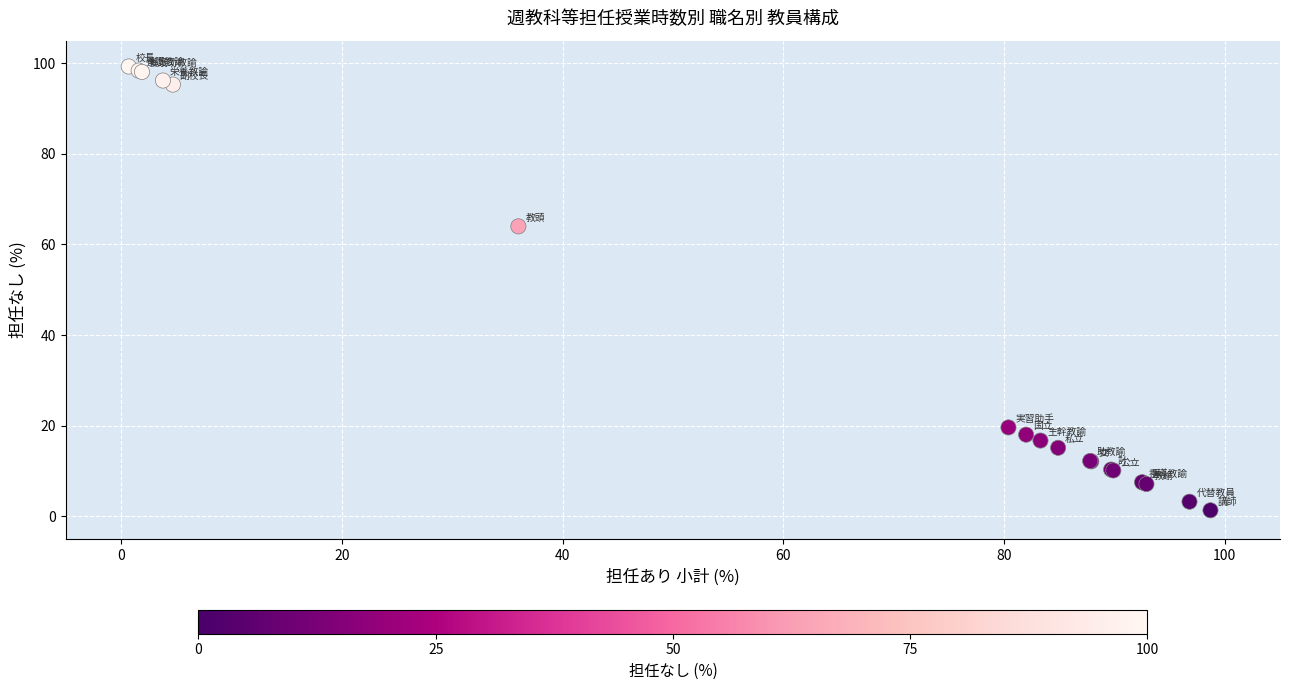

What Y value in the scatter plot is closest to 50?

64.0